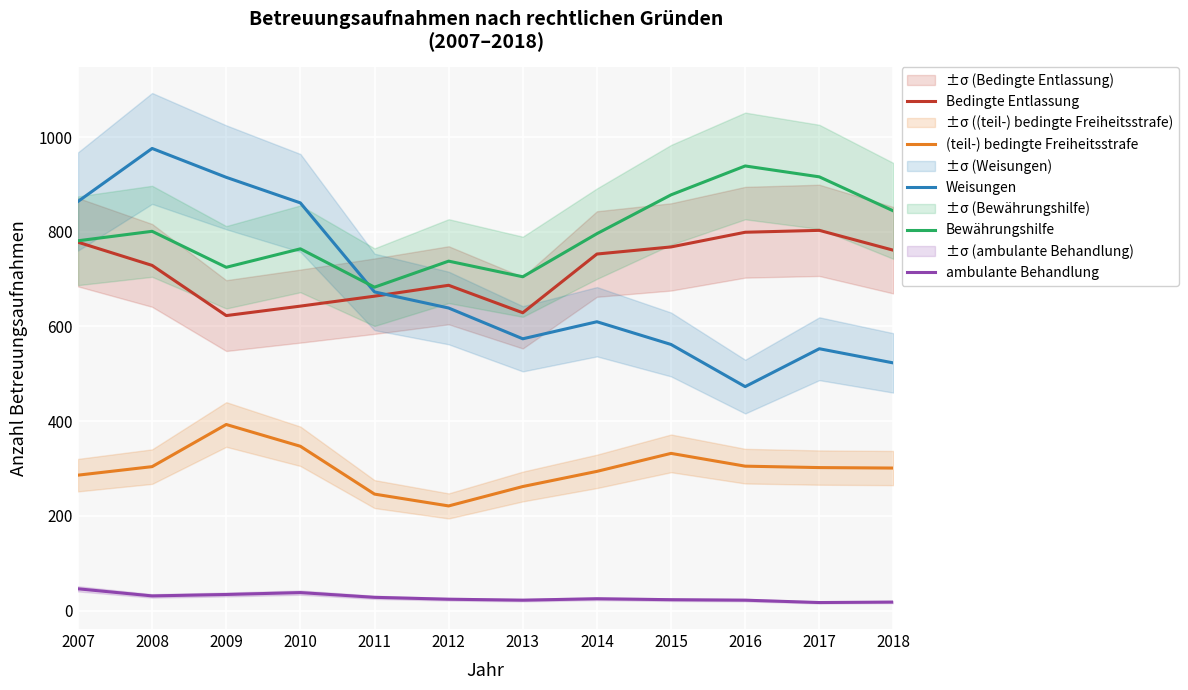

Which series changed the most between 2007 and 2015?

Weisungen